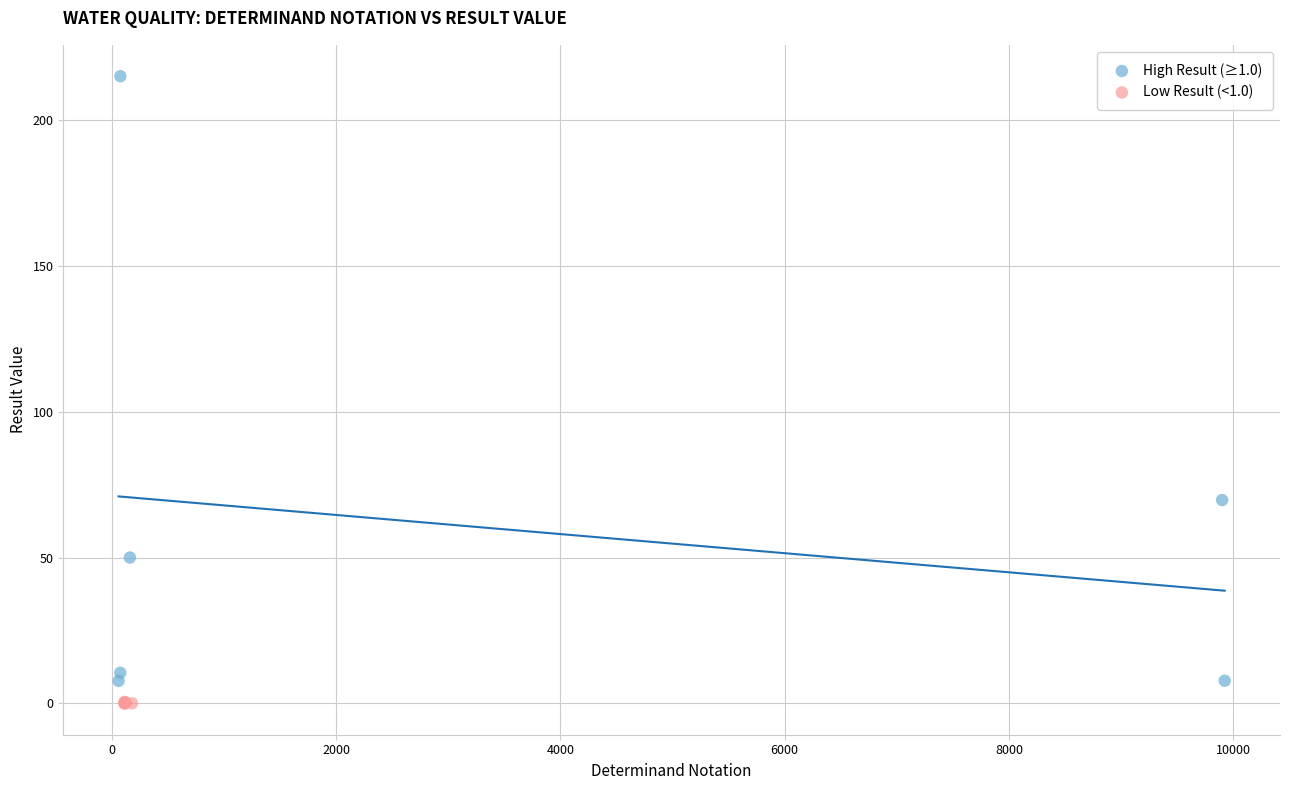

Which series has the largest Y range (max minus min)?

High Result (≥1.0)